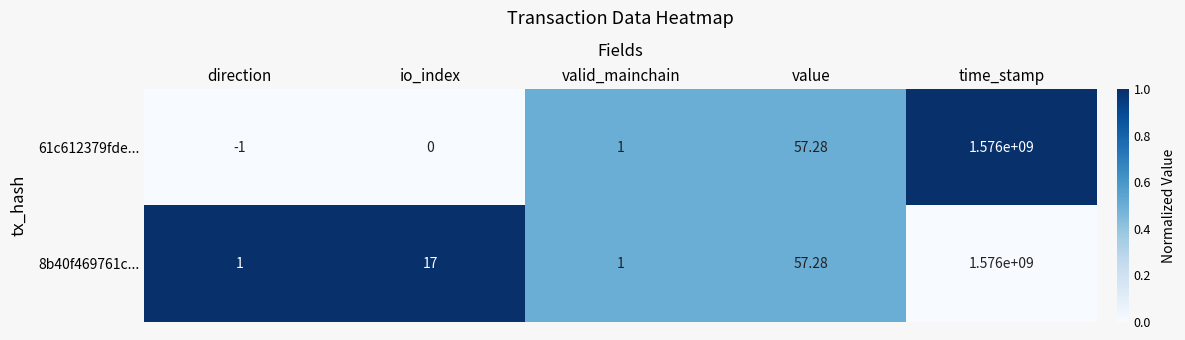

Which series has the largest total across all categories?

8b40f469761c...